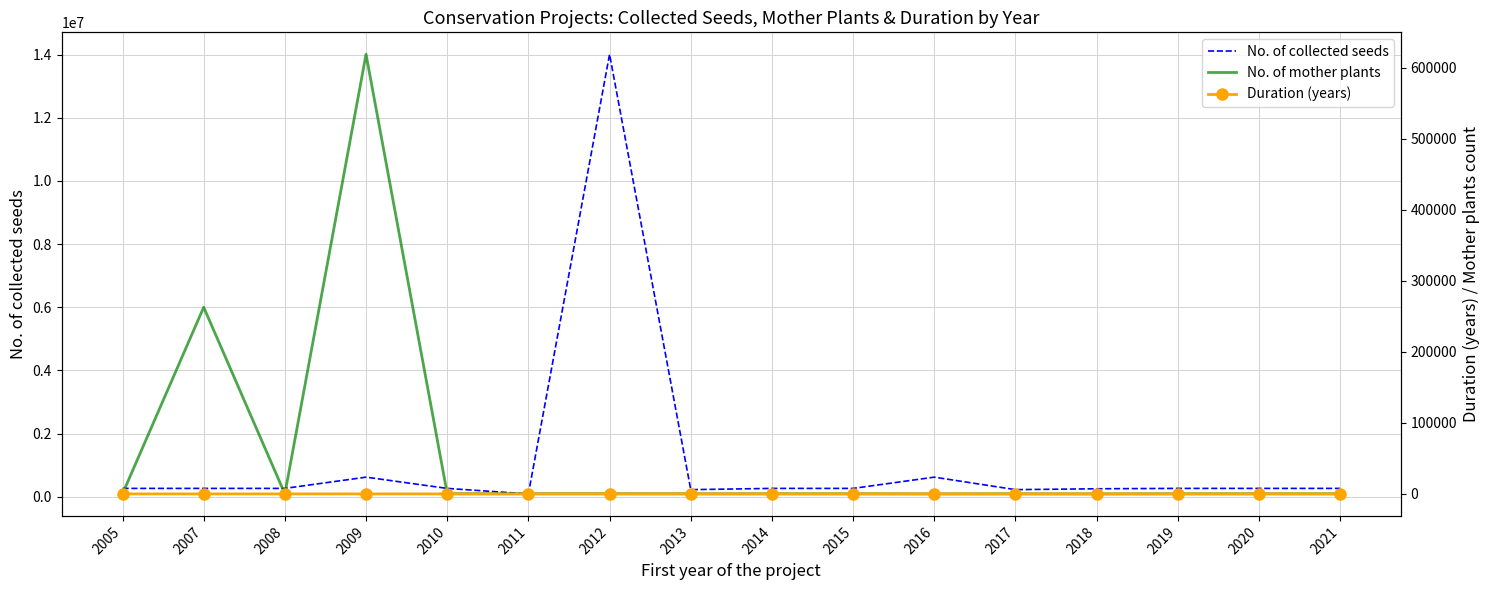

Is this an area chart (filled region under the line)?

No